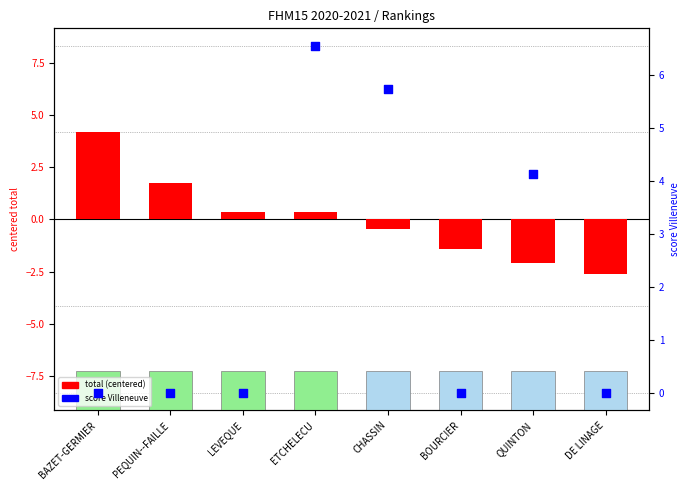

Is the value of total (centered) at BOURCIER greater than the value of score Villeneuve at PEQUIN--FAILLE?

No